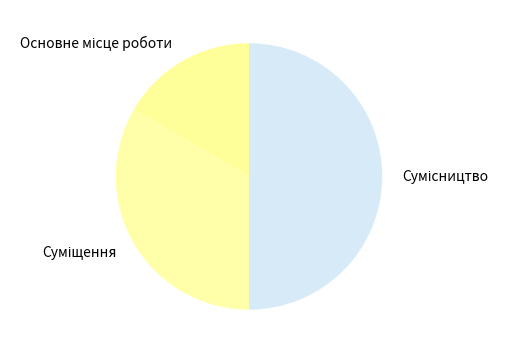

How many segments does this pie chart have?

3